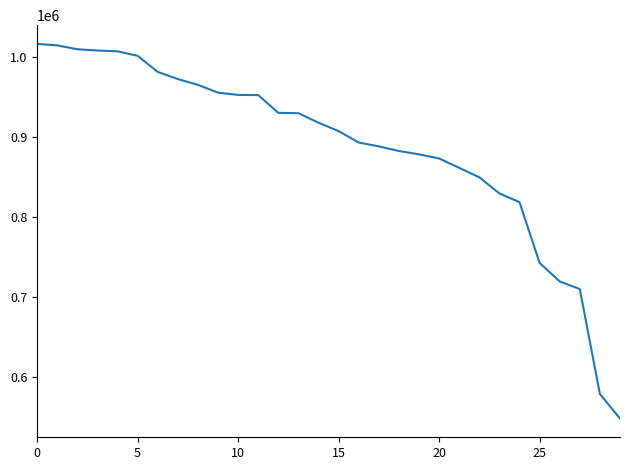

Does the chart display data point markers on the line(s)?

No